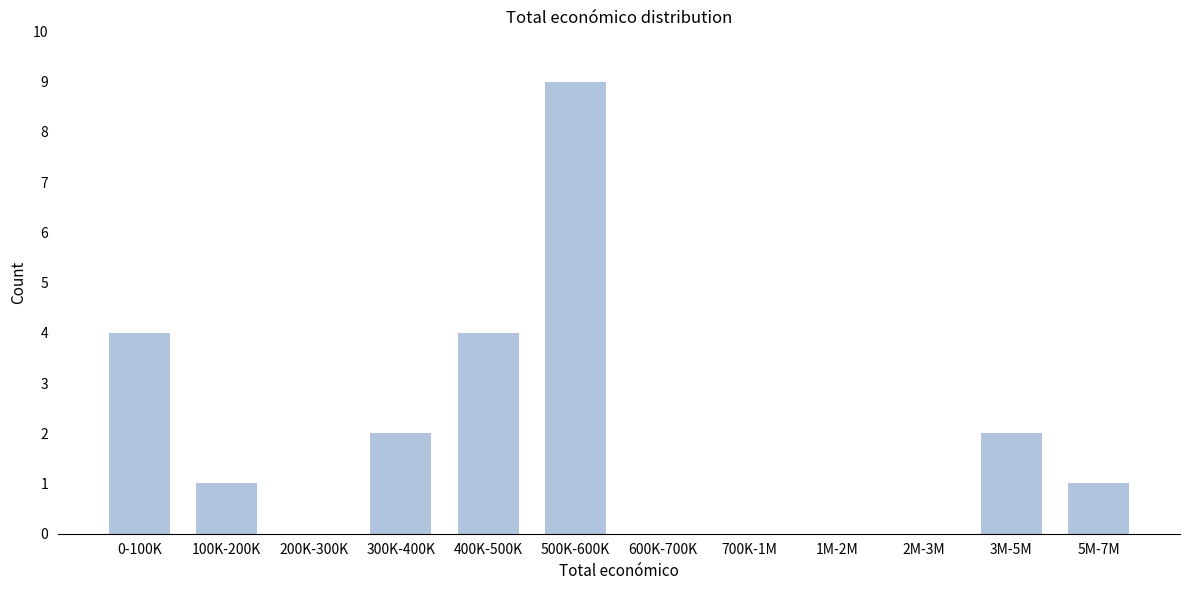

Reading right to left, transcribe all the data shown in this chart.

5M-7M=1	3M-5M=2	2M-3M=0	1M-2M=0	700K-1M=0	600K-700K=0	500K-600K=9	400K-500K=4	300K-400K=2	200K-300K=0	100K-200K=1	0-100K=4